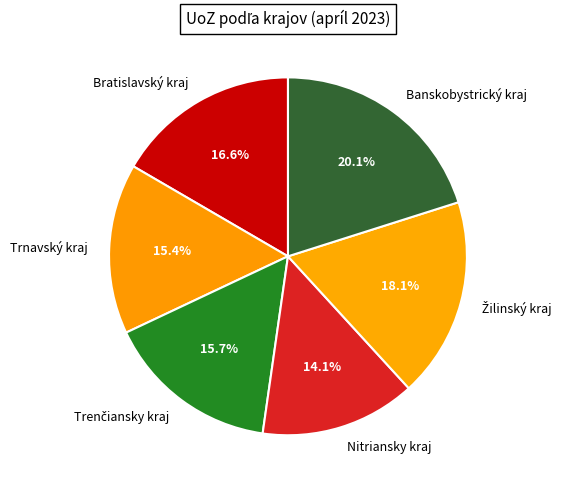

Is it true that Trnavský kraj is 30% of the pie?

False